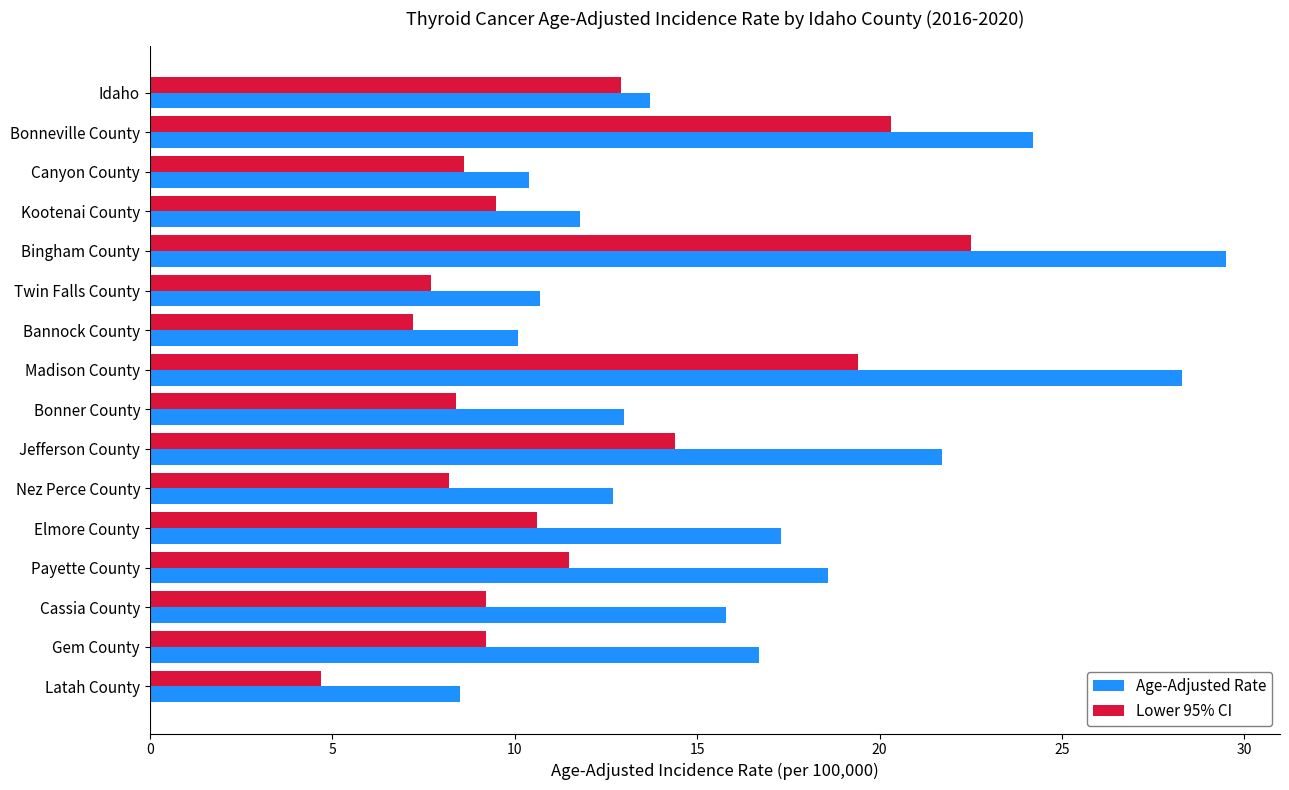

What is the average value of the Age-Adjusted Rate series?

16.4